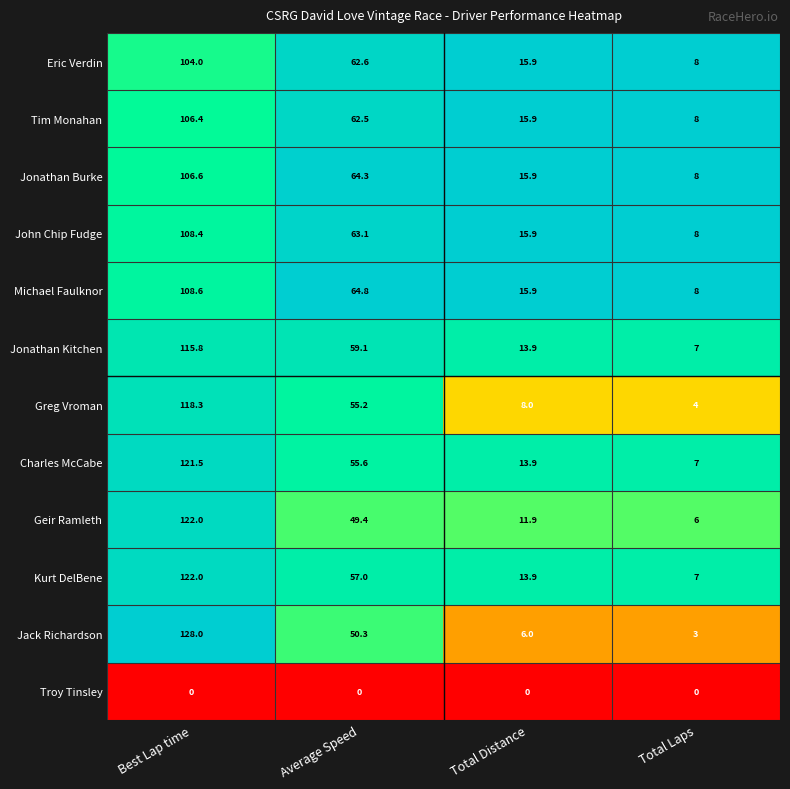

True or false: Jonathan Burke has a value of 2.4 at Total Laps.

False